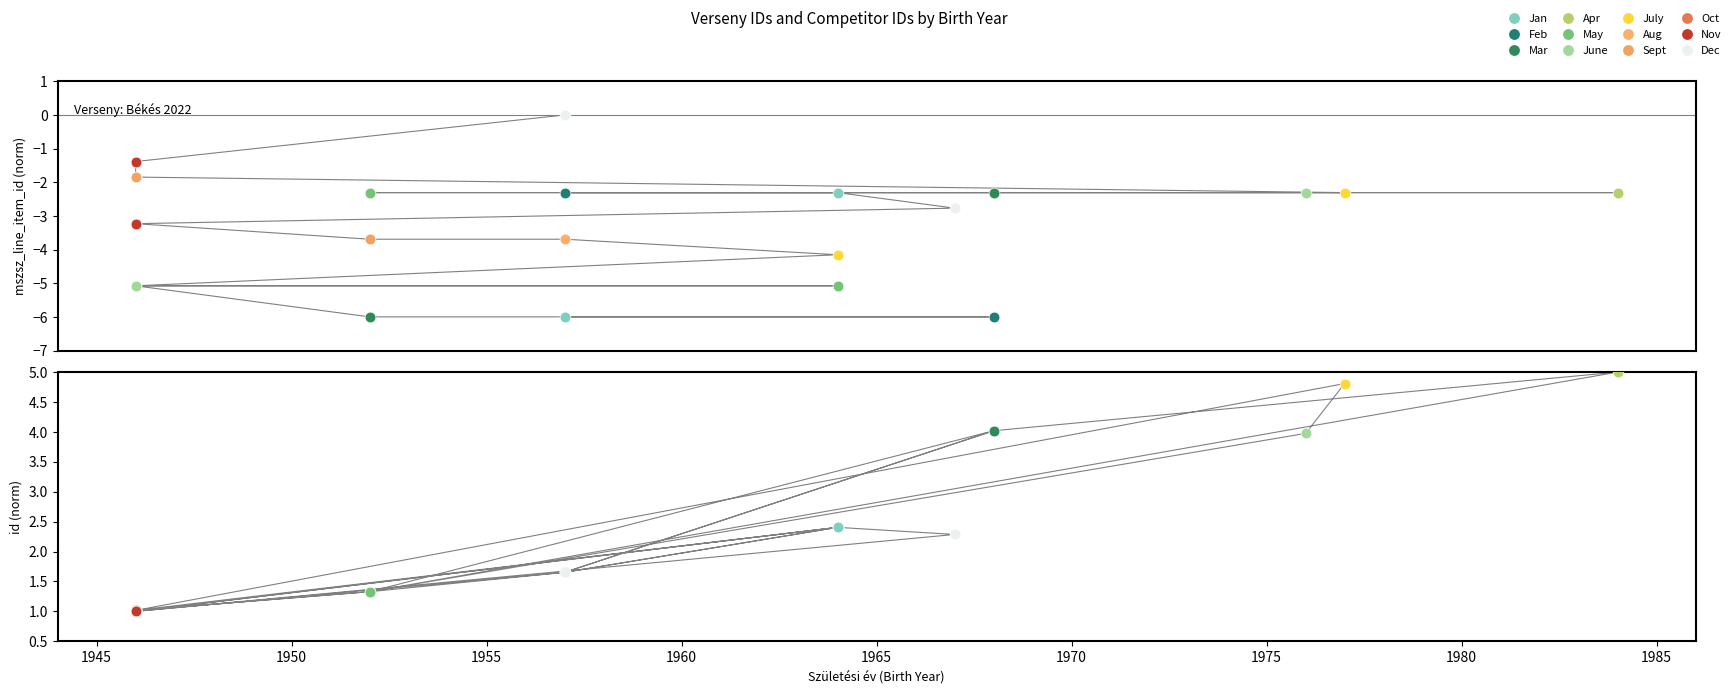

Which series has the largest Y range (max minus min)?

mszsz_line_item_id